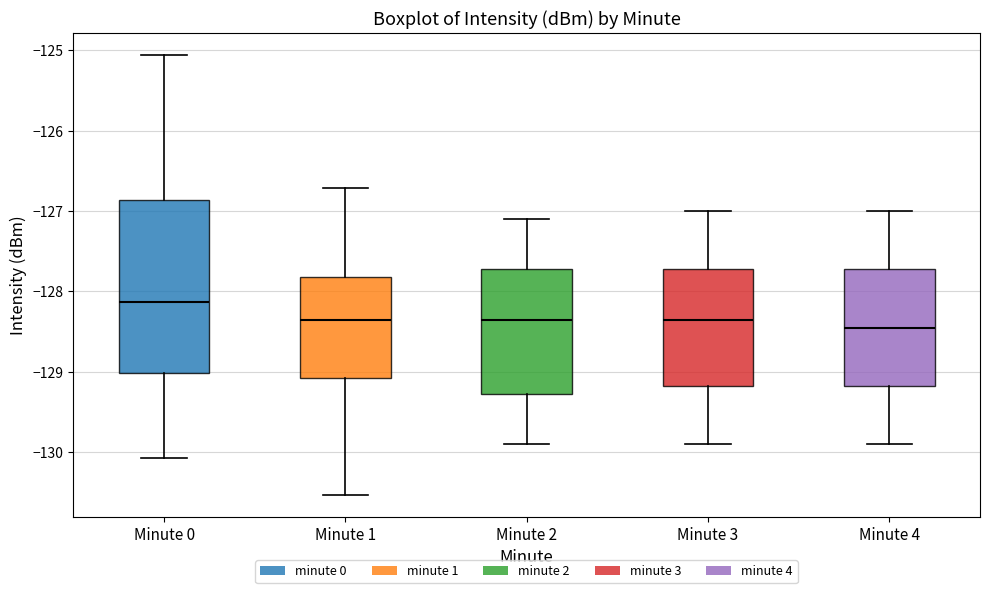

Comparing the boxes themselves (not the whiskers), which one is the tallest?

Minute 0